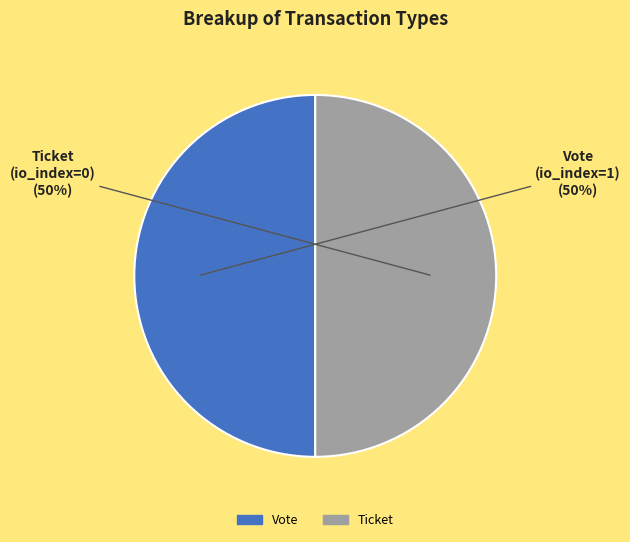

To the nearest percent, what is the average slice percentage?

50%